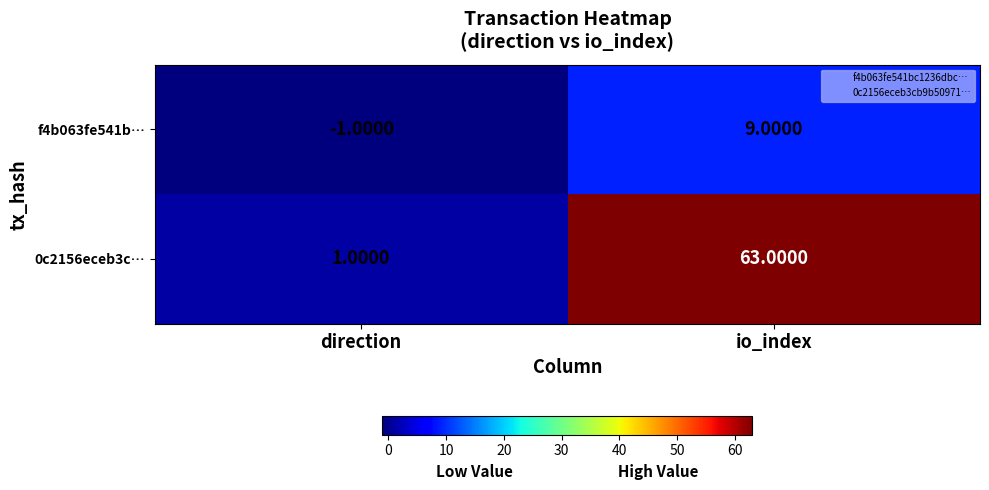

Rank the series at direction from lowest to highest value.

f4b063fe541b…, 0c2156eceb3c…